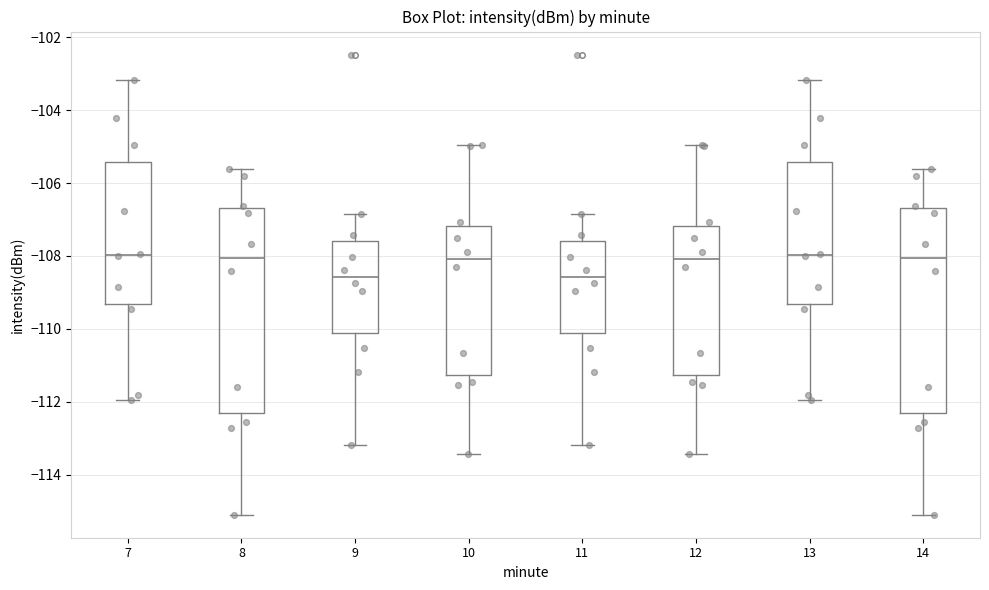

Reading left to right, read every box against the y-axis: the position of its median line, the range the box covers, and the ends of its whiskers. The values are not printed on the chart, so give them approximately, as read against the axis.

7: median -108.0, box -109.4 to -105.4, whiskers -112.0 to -103.2
8: median -108.0, box -112.4 to -106.6, whiskers -115.0 to -105.6
9: median -108.6, box -110.2 to -107.6, whiskers -113.2 to -106.8
10: median -108.0, box -111.2 to -107.2, whiskers -113.4 to -105.0
11: median -108.6, box -110.2 to -107.6, whiskers -113.2 to -106.8
12: median -108.0, box -111.2 to -107.2, whiskers -113.4 to -105.0
13: median -108.0, box -109.4 to -105.4, whiskers -112.0 to -103.2
14: median -108.0, box -112.4 to -106.6, whiskers -115.0 to -105.6